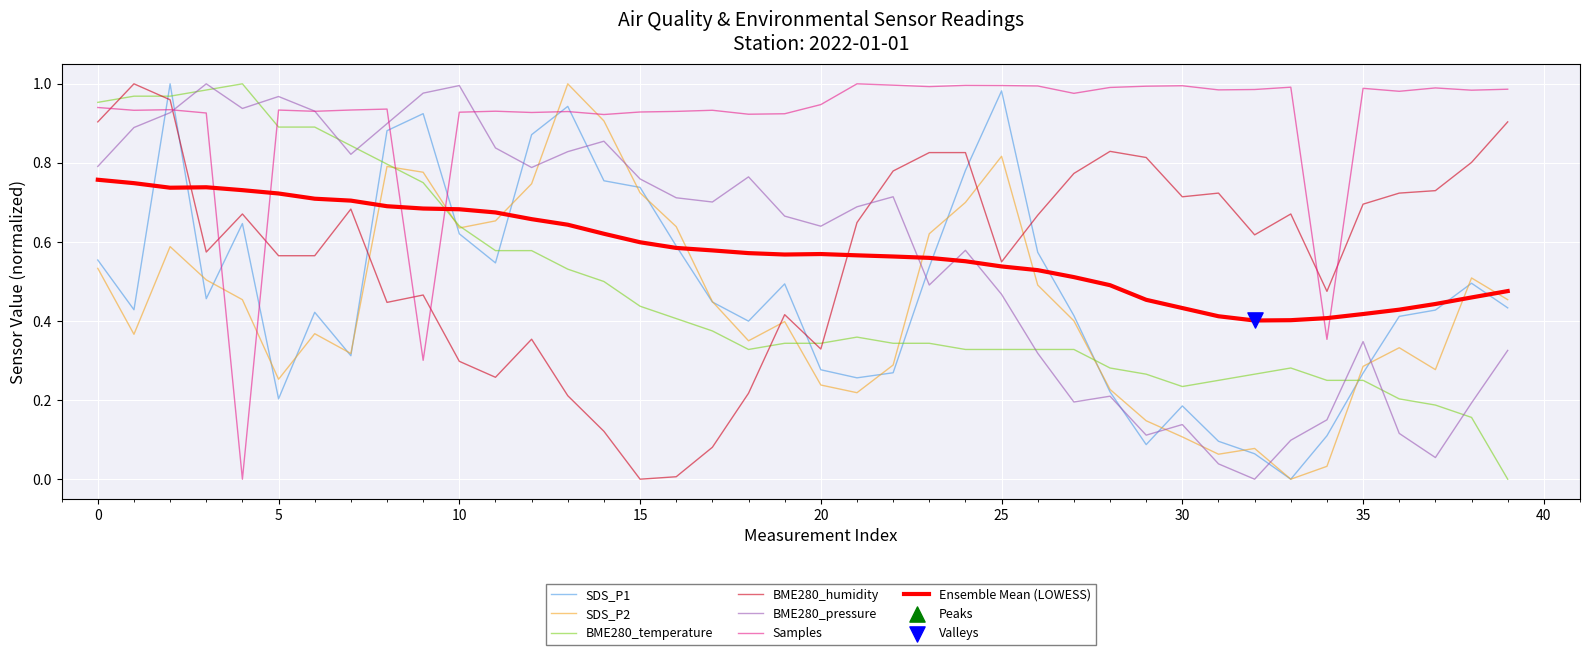

Which series has the largest total across all categories?

Samples